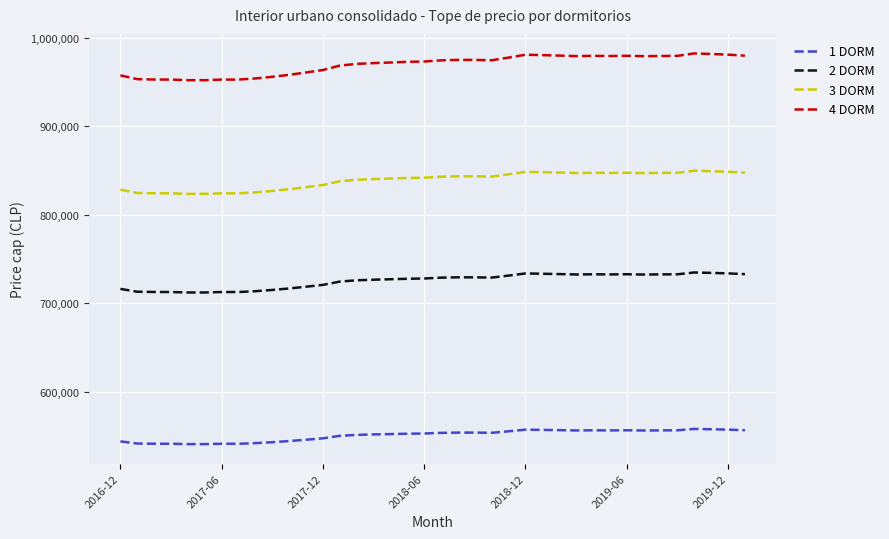

What is the greatest value displayed?

982537